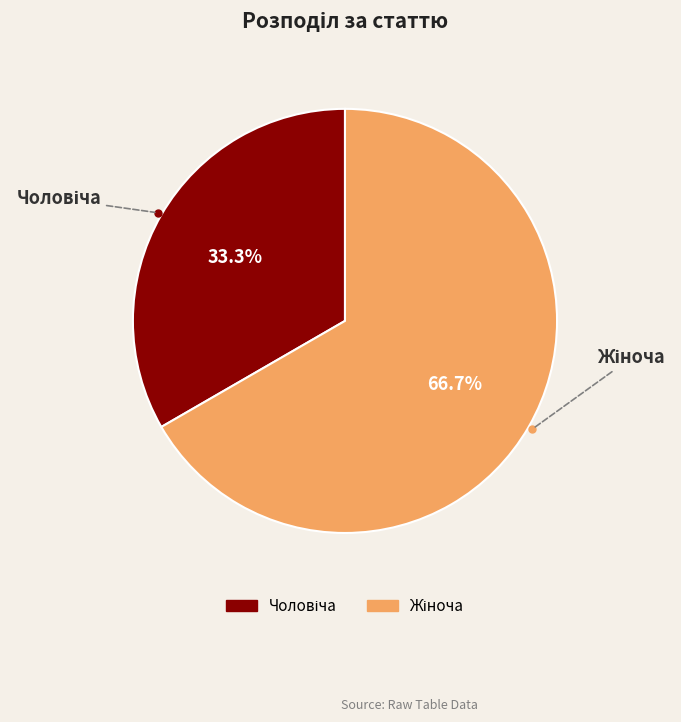

Is there a majority slice in this chart?

Yes